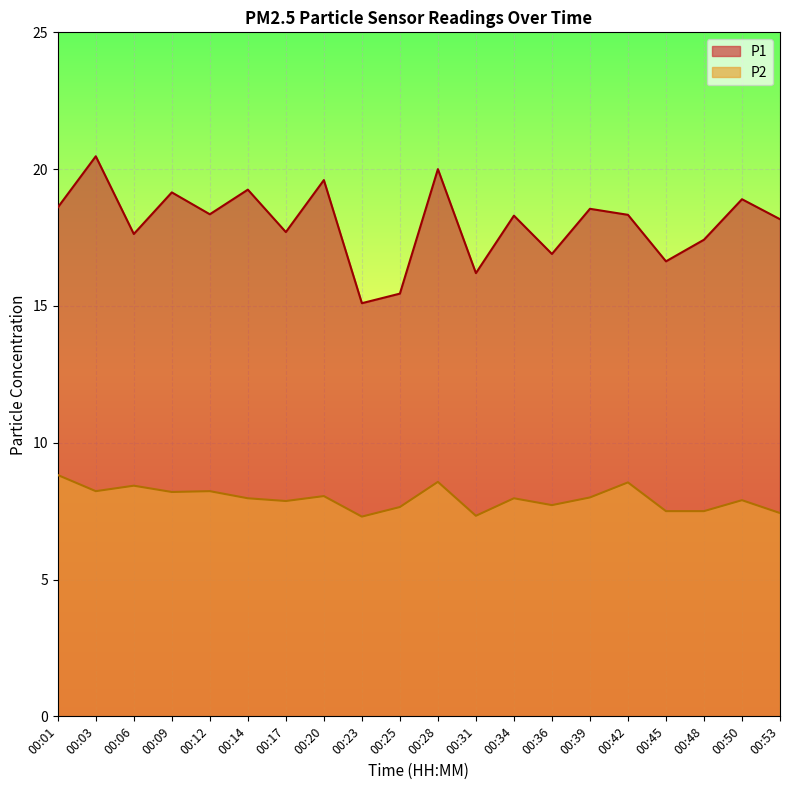

True or false: P1 has more than 0 interior local peaks.

True